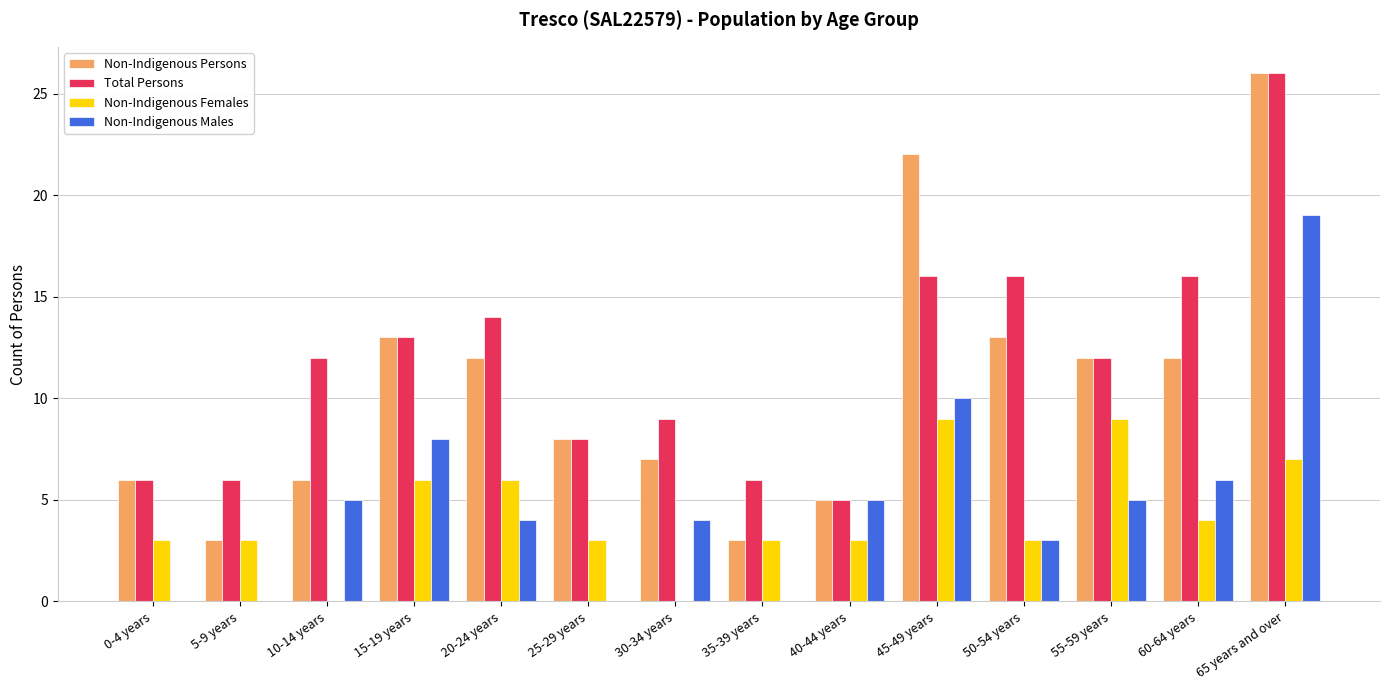

How many series are shown in this chart?

4